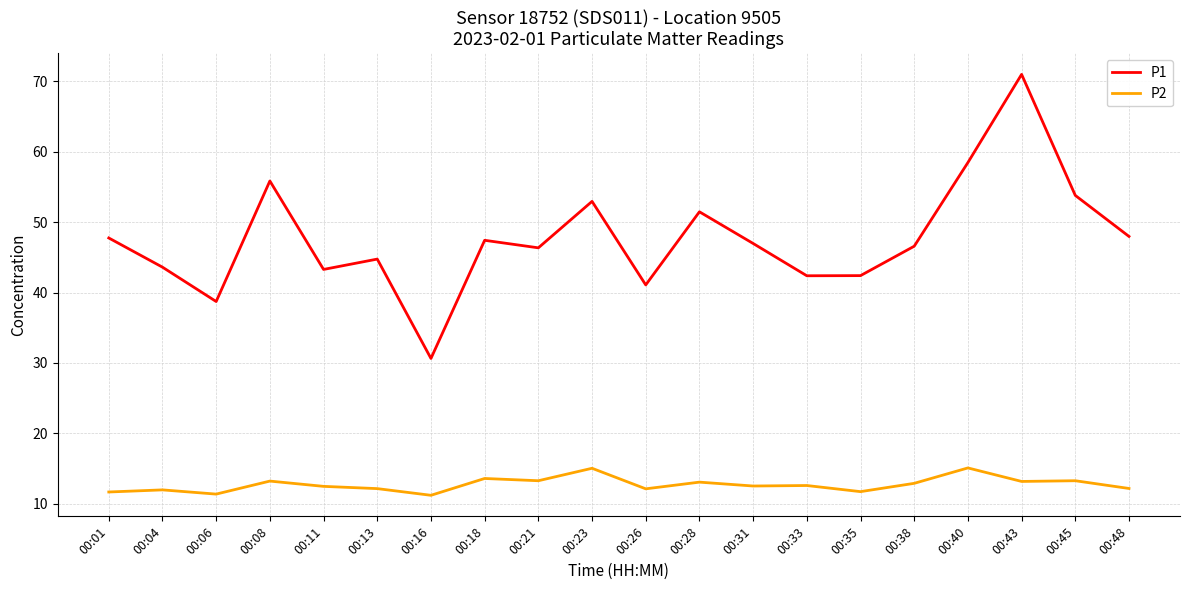

What are all the series names shown in the legend?

P1, P2